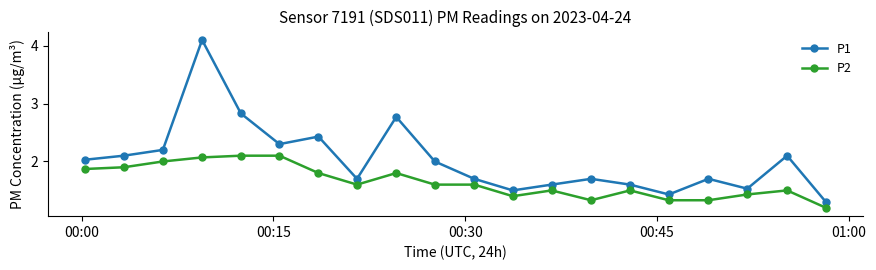

Which series has the largest total across all categories?

P1